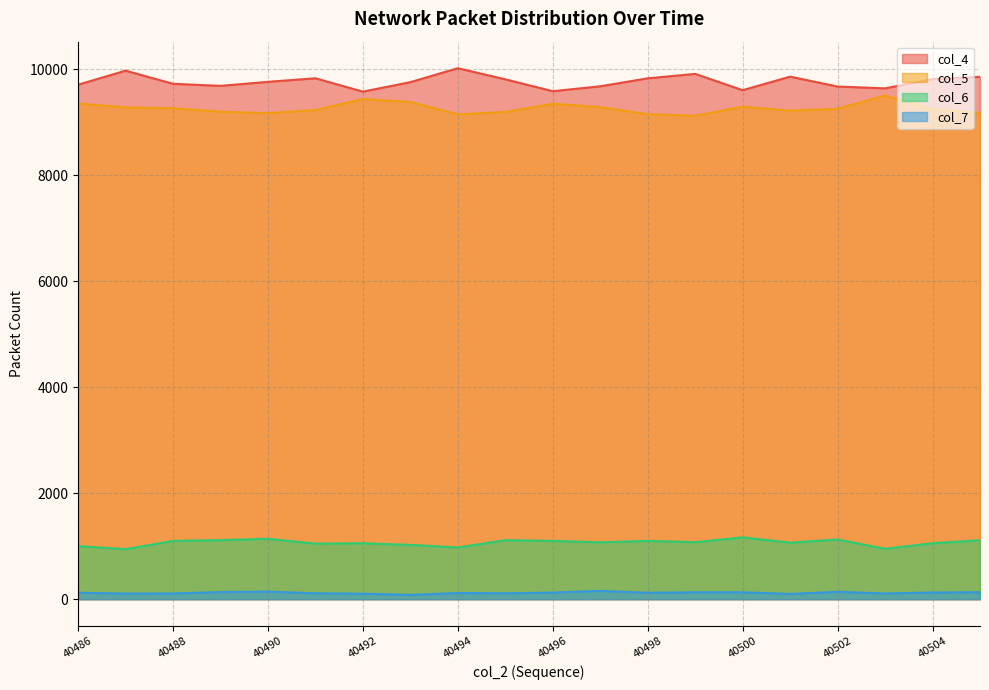

How many values in the col_5 series exceed 9256?

9